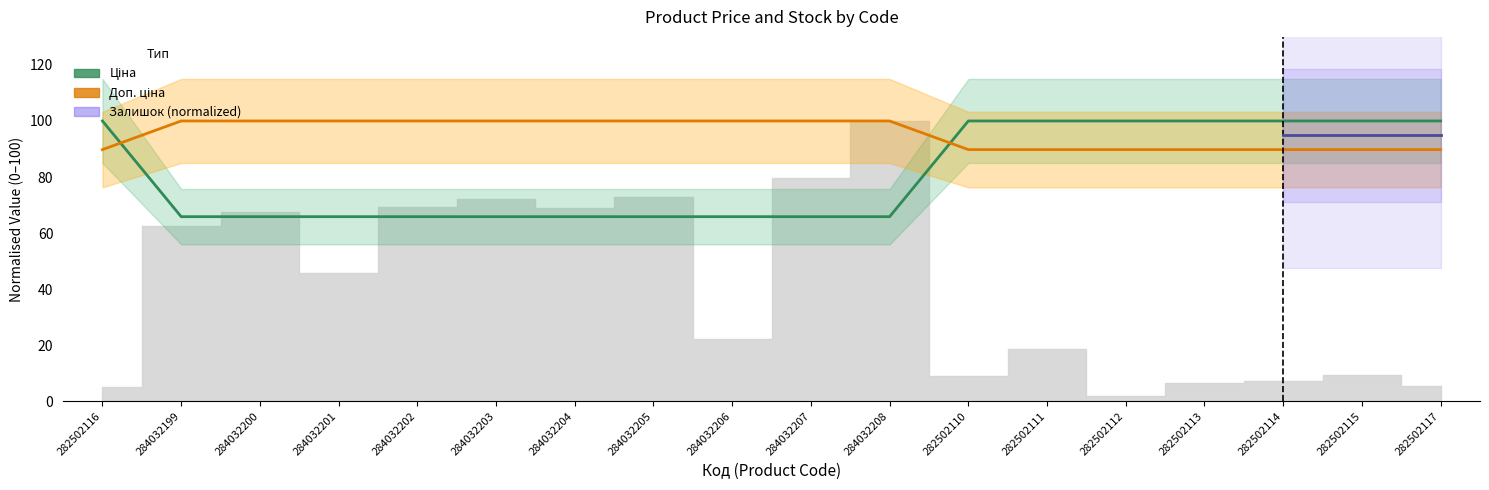

Reading left to right, what are all the values shown in this chart?

Ціна: 100.0	65.9	65.9	65.9	65.9	65.9	65.9	65.9	65.9	65.9	65.9	100.0	100.0	100.0	100.0	100.0	100.0	100.0
Доп. ціна: 89.8	100.0	100.0	100.0	100.0	100.0	100.0	100.0	100.0	100.0	100.0	89.8	89.8	89.8	89.8	89.8	89.8	89.8